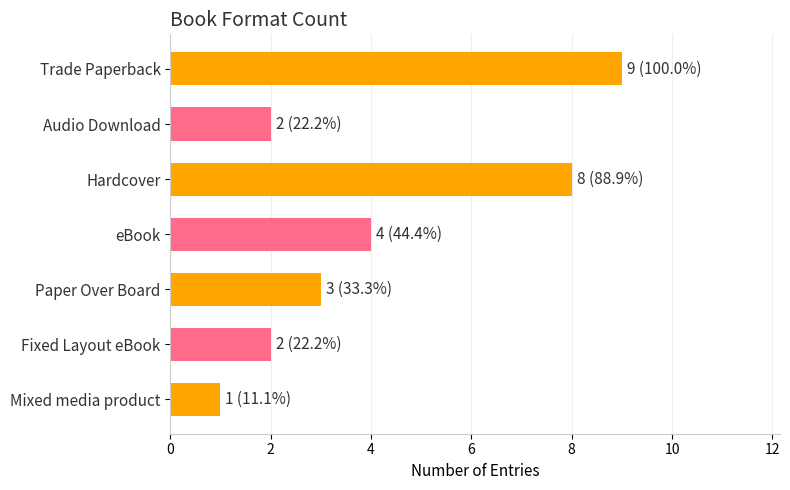

Reading top to bottom, extract all data points from this chart.

9	2	8	4	3	2	1